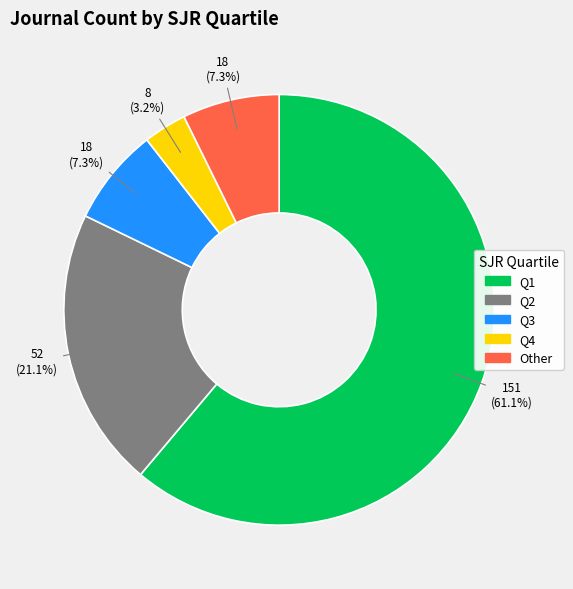

Does Q3 account for over 50% of the chart?

No